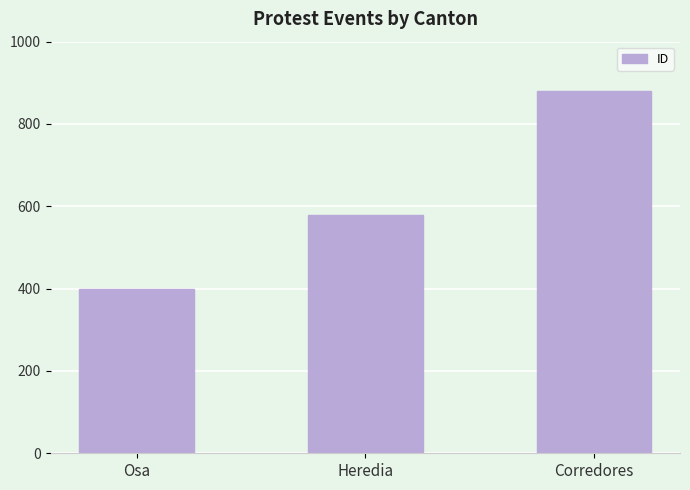

Are the bars horizontal?

No